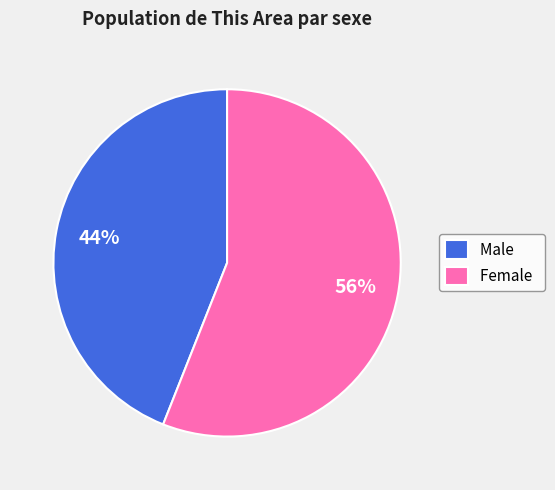

True or false: Female accounts for 41% of the total.

False